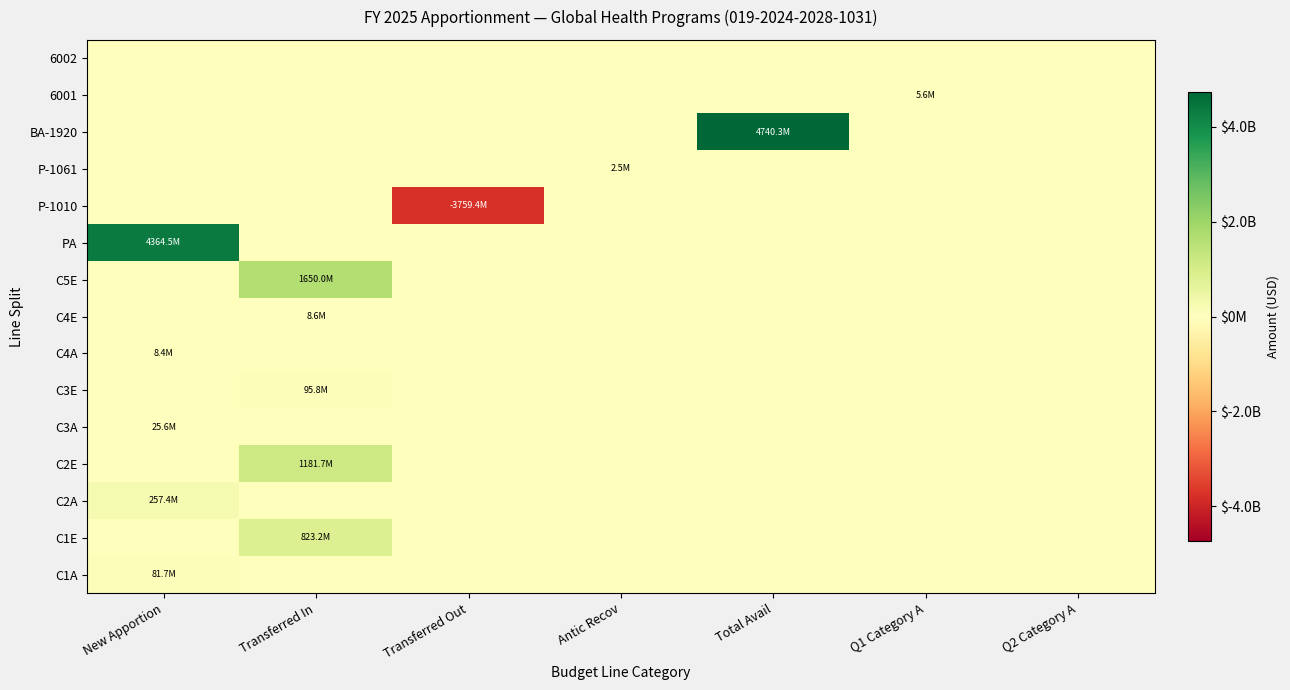

Reading left to right, extract all data points from this chart.

C1A: New Apportion=81719714	Transferred In=0	Transferred Out=0	Antic Recov=0	Total Avail=0	Q1 Category A=0	Q2 Category A=0
C1E: New Apportion=0	Transferred In=823249722	Transferred Out=0	Antic Recov=0	Total Avail=0	Q1 Category A=0	Q2 Category A=0
C2A: New Apportion=257430272	Transferred In=0	Transferred Out=0	Antic Recov=0	Total Avail=0	Q1 Category A=0	Q2 Category A=0
C2E: New Apportion=0	Transferred In=1181679578	Transferred Out=0	Antic Recov=0	Total Avail=0	Q1 Category A=0	Q2 Category A=0
C3A: New Apportion=25575908	Transferred In=0	Transferred Out=0	Antic Recov=0	Total Avail=0	Q1 Category A=0	Q2 Category A=0
C3E: New Apportion=0	Transferred In=95841498	Transferred Out=0	Antic Recov=0	Total Avail=0	Q1 Category A=0	Q2 Category A=0
C4A: New Apportion=8443475	Transferred In=0	Transferred Out=0	Antic Recov=0	Total Avail=0	Q1 Category A=0	Q2 Category A=0
C4E: New Apportion=0	Transferred In=8645443	Transferred Out=0	Antic Recov=0	Total Avail=0	Q1 Category A=0	Q2 Category A=0
C5E: New Apportion=0	Transferred In=1650000000	Transferred Out=0	Antic Recov=0	Total Avail=0	Q1 Category A=0	Q2 Category A=0
PA: New Apportion=4364534212	Transferred In=0	Transferred Out=0	Antic Recov=0	Total Avail=0	Q1 Category A=0	Q2 Category A=0
P-1010: New Apportion=0	Transferred In=0	Transferred Out=-3759416241	Antic Recov=0	Total Avail=0	Q1 Category A=0	Q2 Category A=0
P-1061: New Apportion=0	Transferred In=0	Transferred Out=0	Antic Recov=2500000	Total Avail=0	Q1 Category A=0	Q2 Category A=0
BA-1920: New Apportion=0	Transferred In=0	Transferred Out=0	Antic Recov=0	Total Avail=4740303581	Q1 Category A=0	Q2 Category A=0
6001: New Apportion=0	Transferred In=0	Transferred Out=0	Antic Recov=0	Total Avail=0	Q1 Category A=5605591	Q2 Category A=0
6002: New Apportion=0	Transferred In=0	Transferred Out=0	Antic Recov=0	Total Avail=0	Q1 Category A=0	Q2 Category A=0